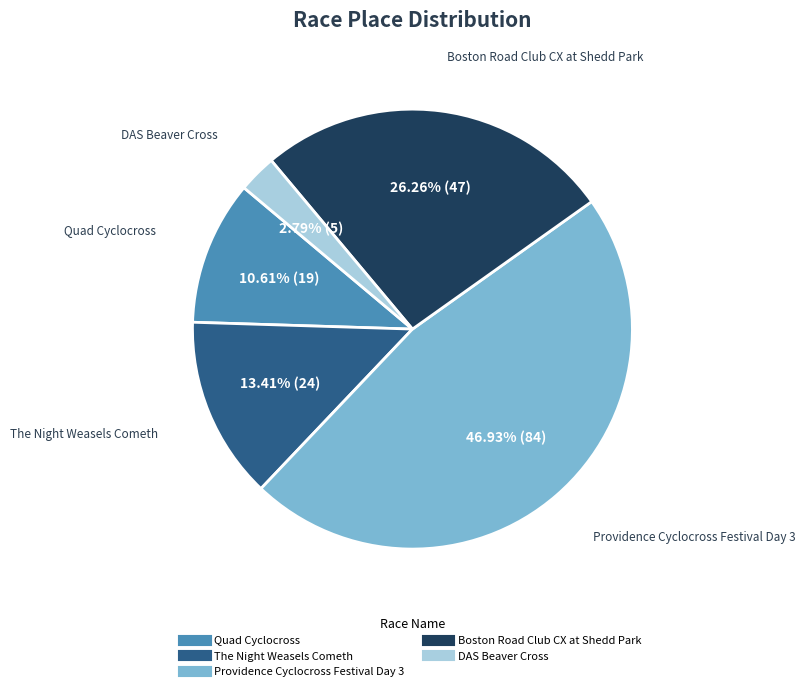

What percentage is NOT represented by DAS Beaver Cross?

97.2%